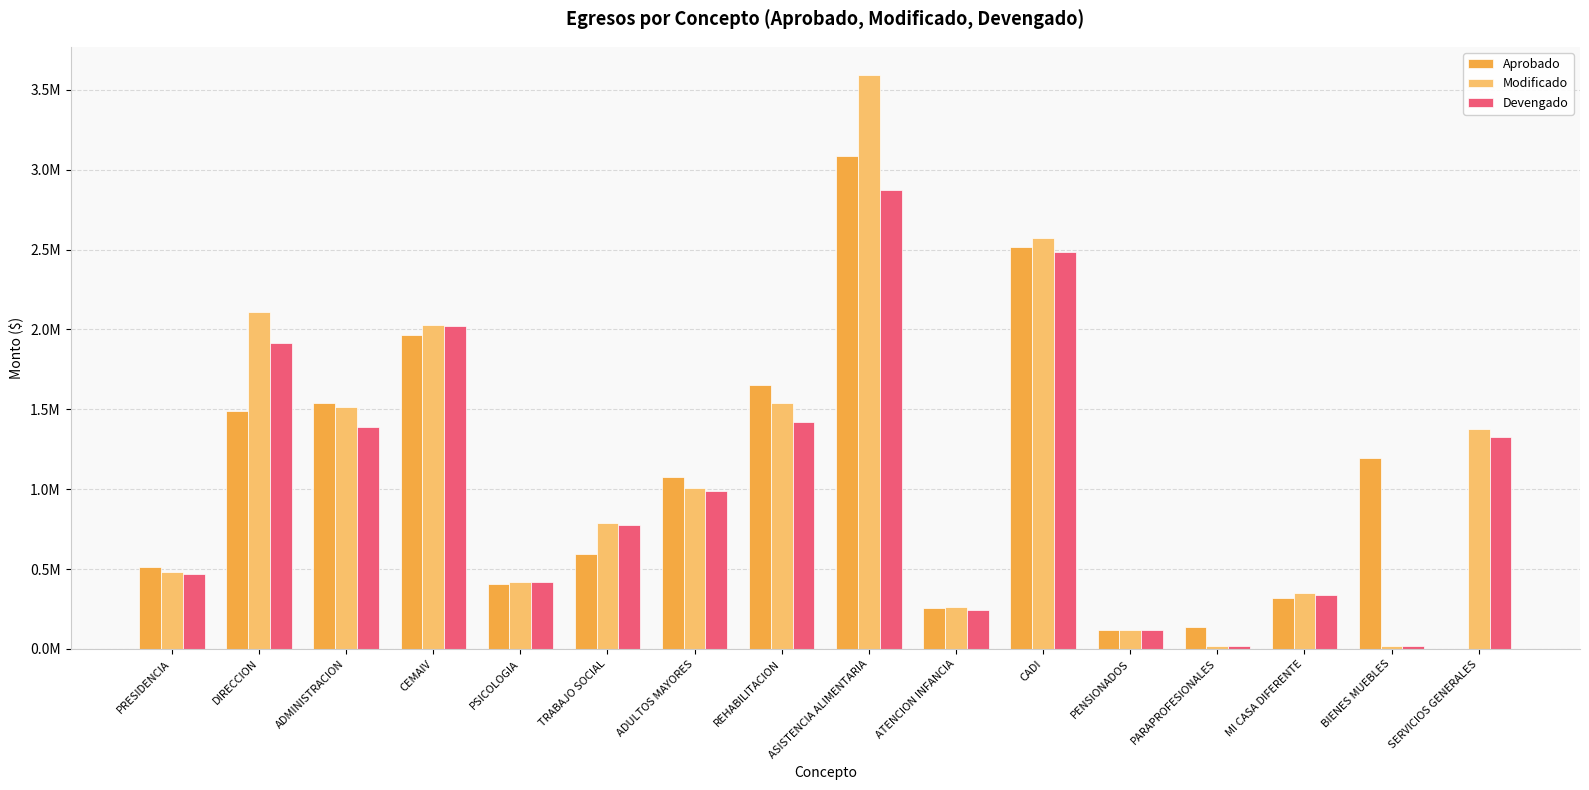

Is the value of Devengado at ATENCION INFANCIA greater than the value of Modificado at CEMAIV?

No